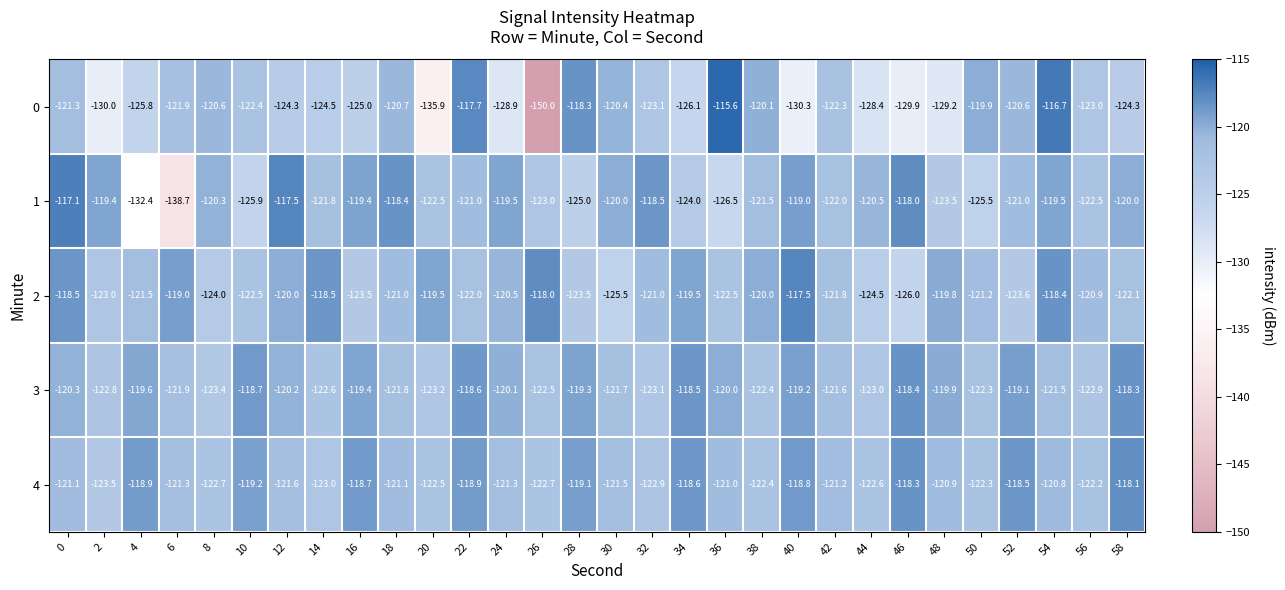

What is the spread (max minus min) of values at 28?

6.7